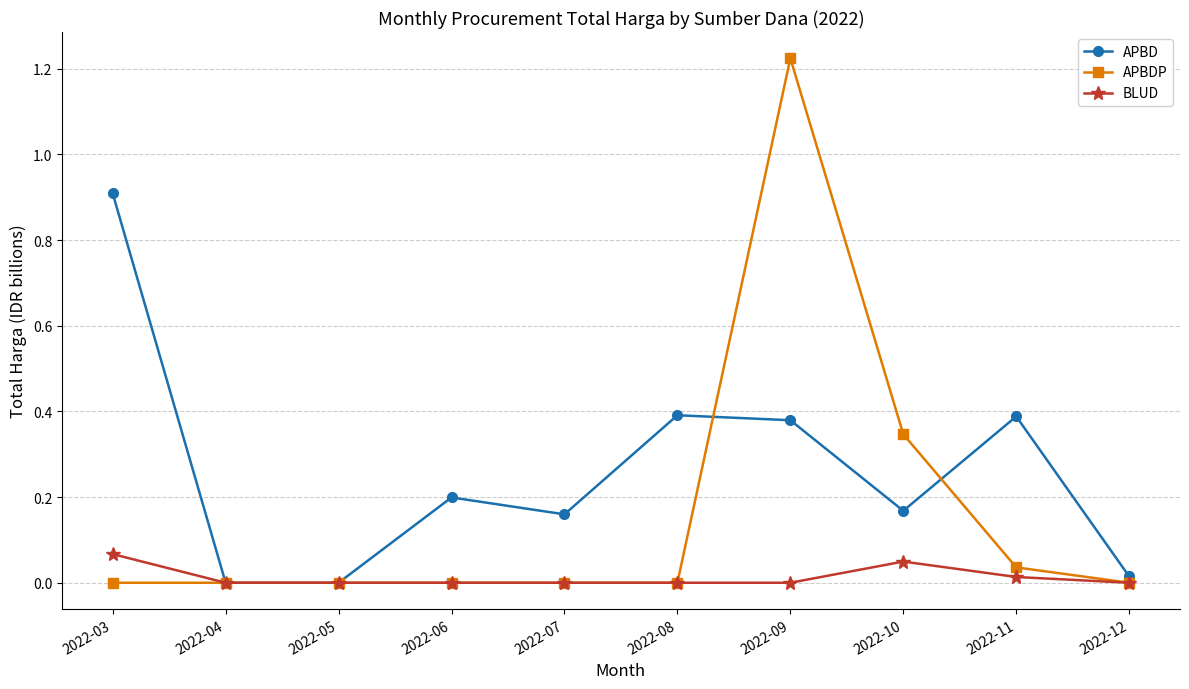

Does the chart display data point markers on the line(s)?

Yes